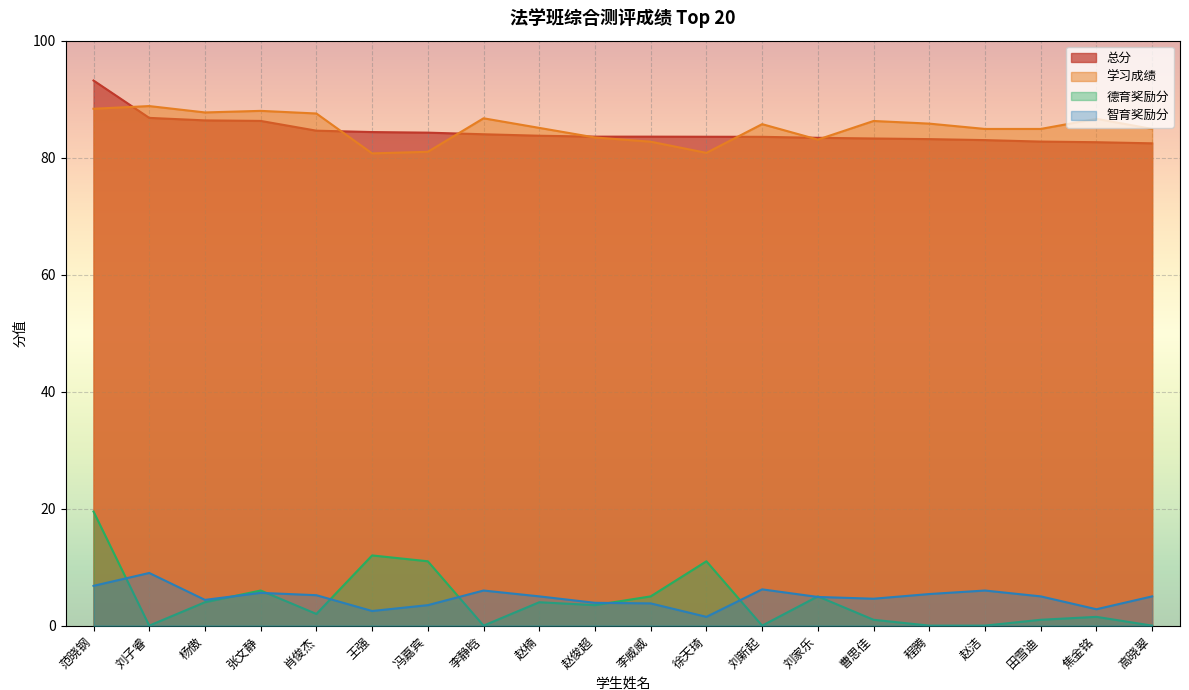

How many categories are shown in the chart?

20